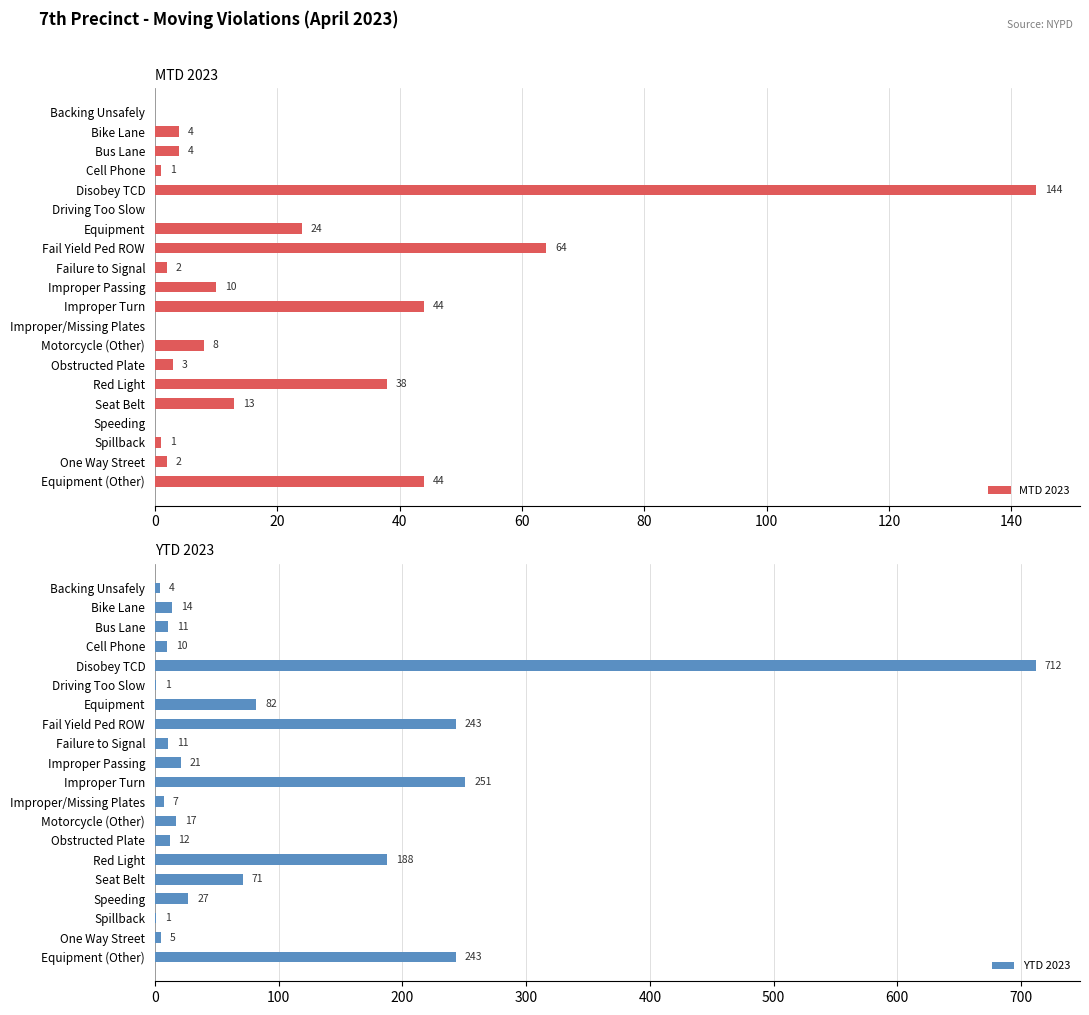

What are all the series names shown in the legend?

MTD 2023, YTD 2023